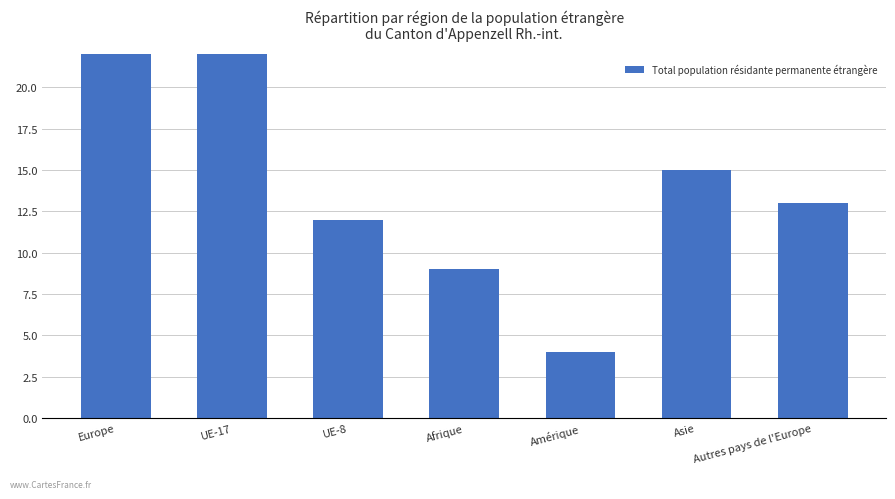

What is the value of the 2nd bar from the left?

56